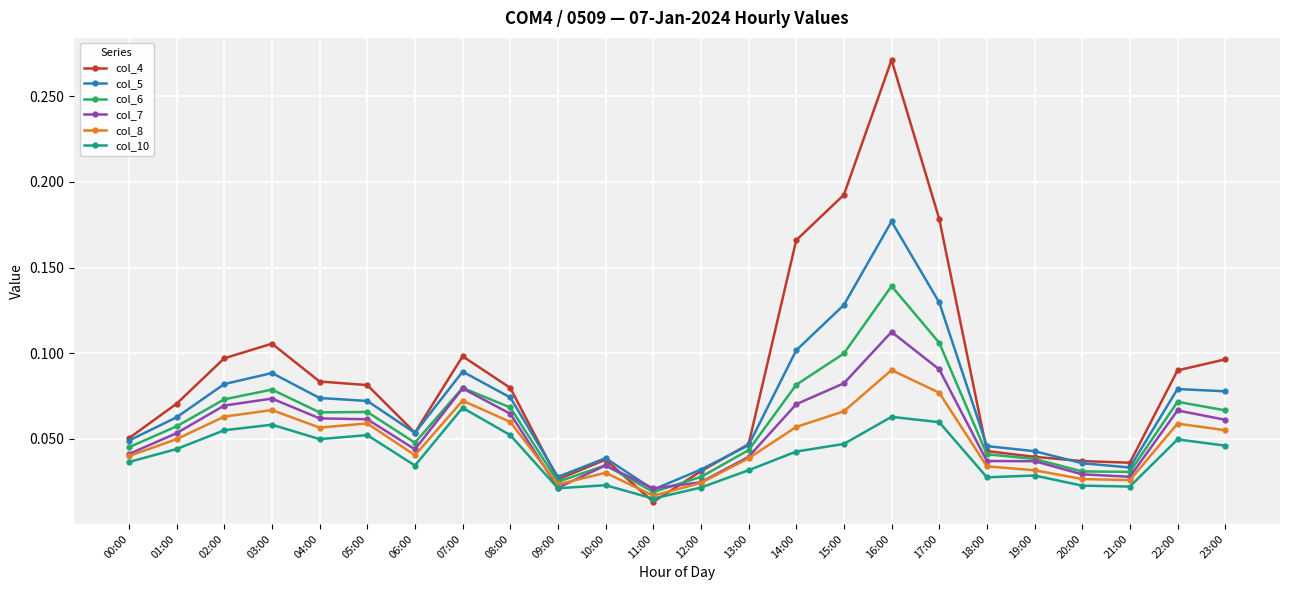

Rank the series at 01:00 from lowest to highest value.

col_10, col_8, col_7, col_6, col_5, col_4